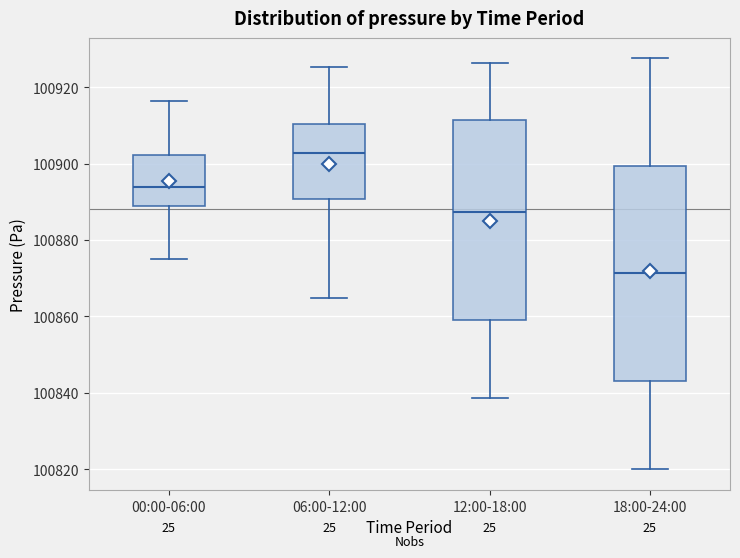

Where is the lower edge of the box for 06:00-12:00 on the y-axis? The values are not printed on the chart, so give them approximately, as read against the axis.

100890